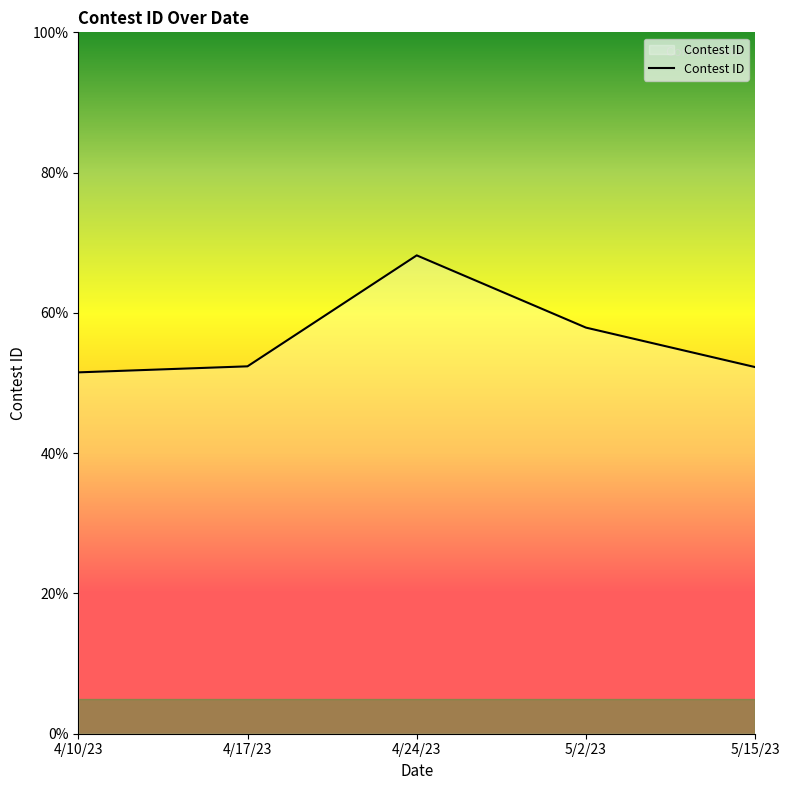

Where is the data nearest to the value 59?

5/2/23